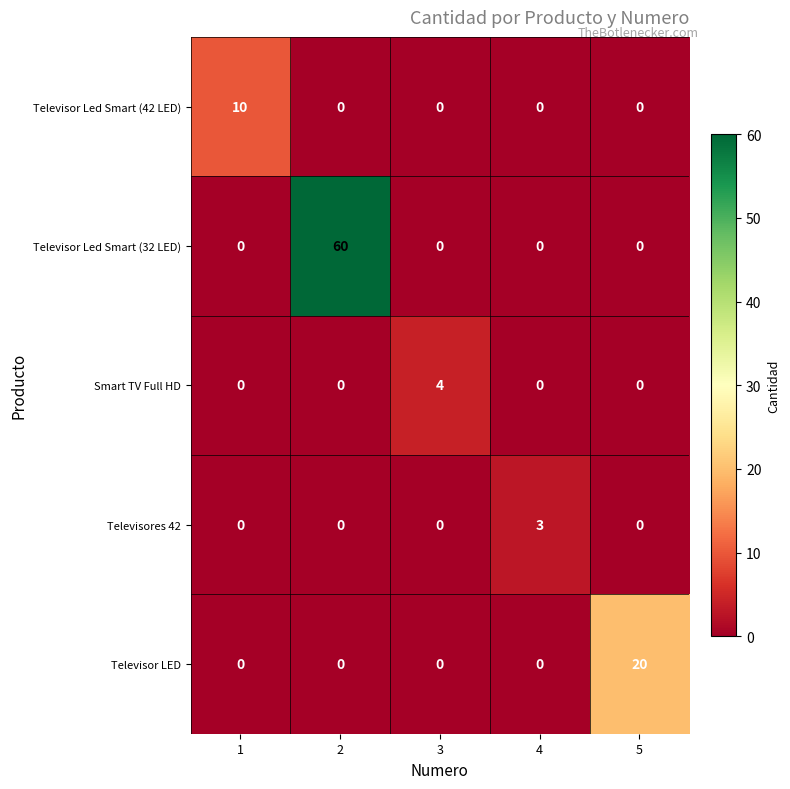

What is the spread (max minus min) of values at 3?

4